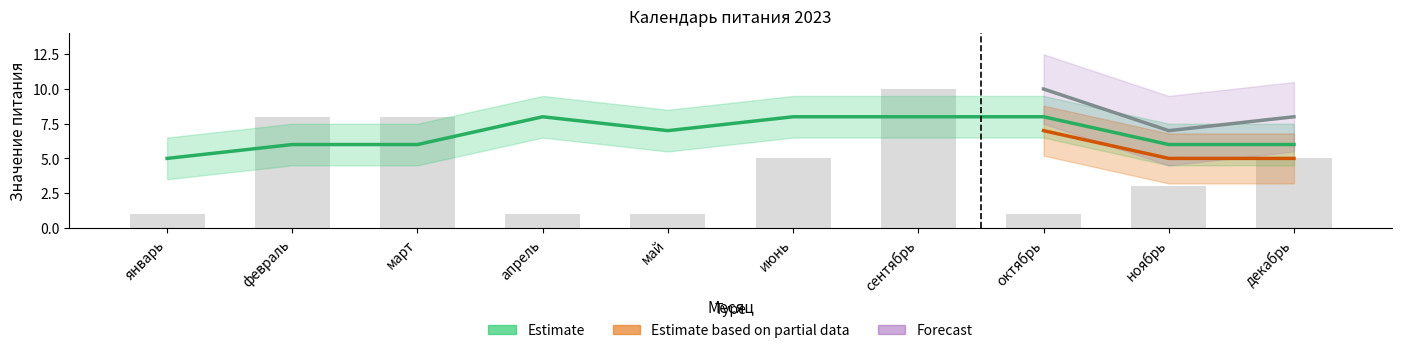

The value of Estimate based on partial data at октябрь is 7. True or false?

True